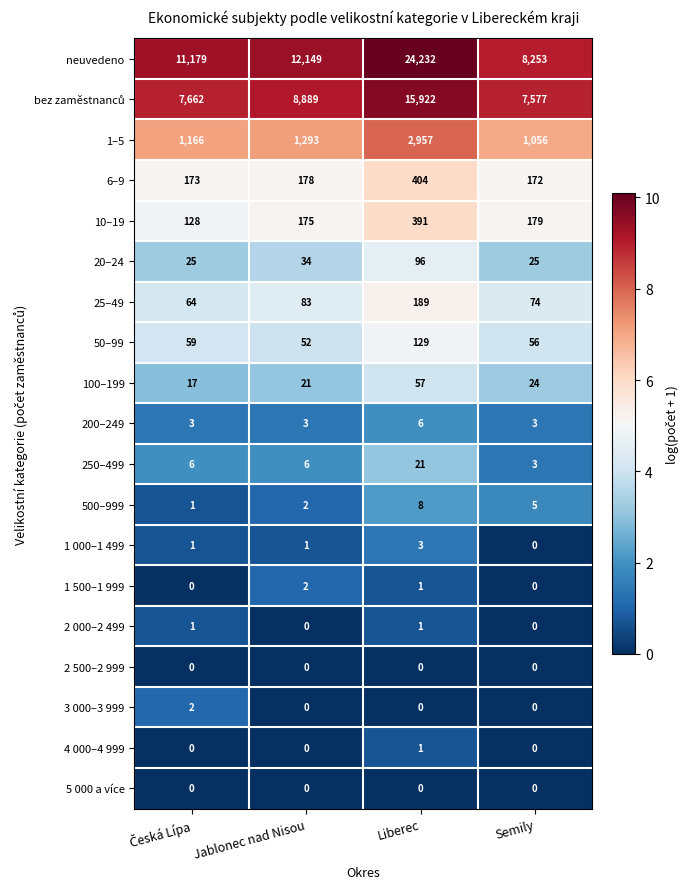

Is it true that 10–19 equals 245 at Jablonec nad Nisou?

False